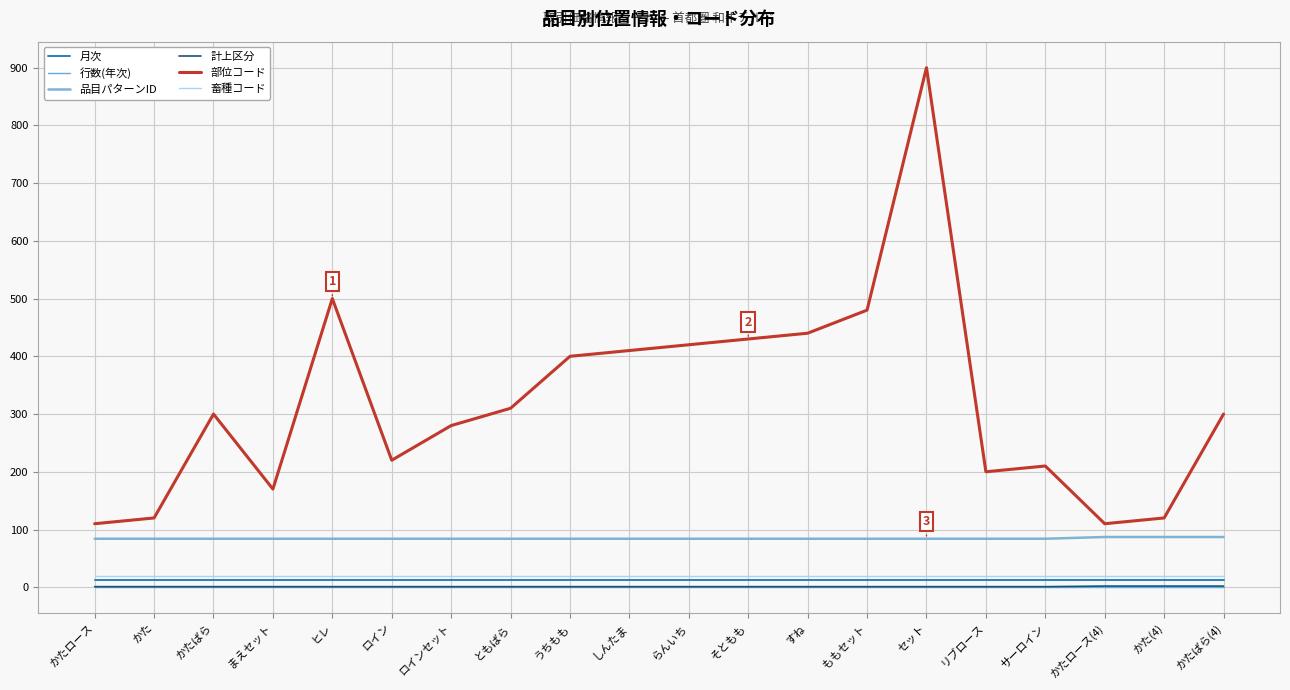

True or false: 行数(年次) and 畜種コード cross at least once.

False